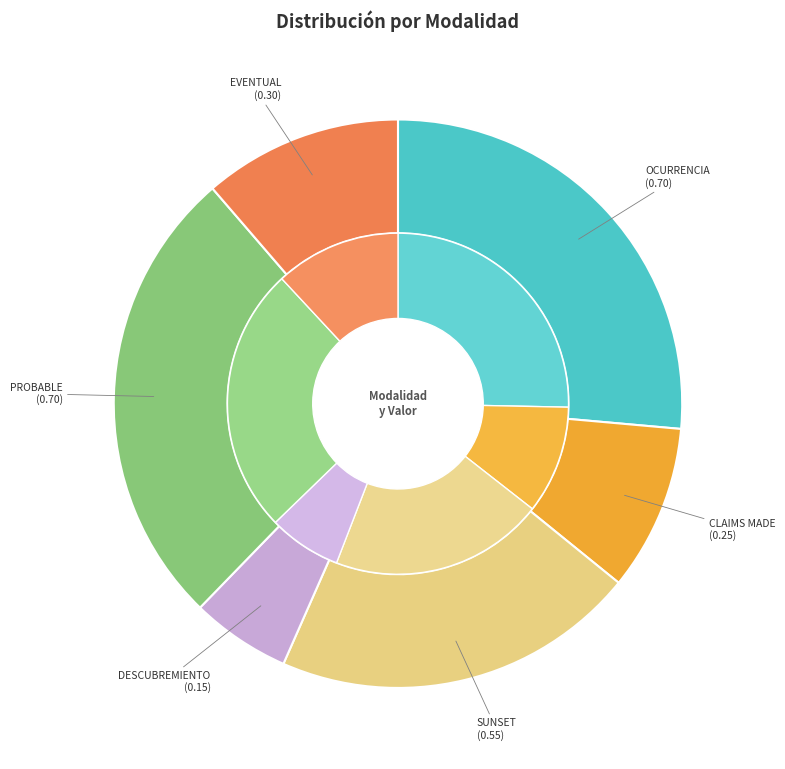

To the nearest percent, what percentage of the pie is OCURRENCIA?

26%